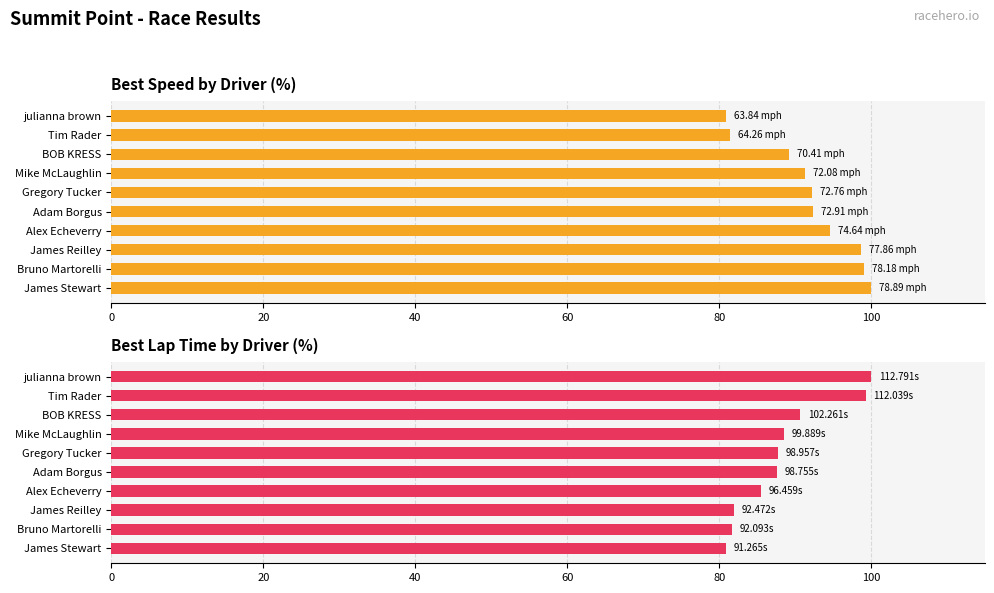

Is the value of Best Lap Time (% of max) at Mike McLaughlin greater than the value of Best Speed (% of max) at BOB KRESS?

No